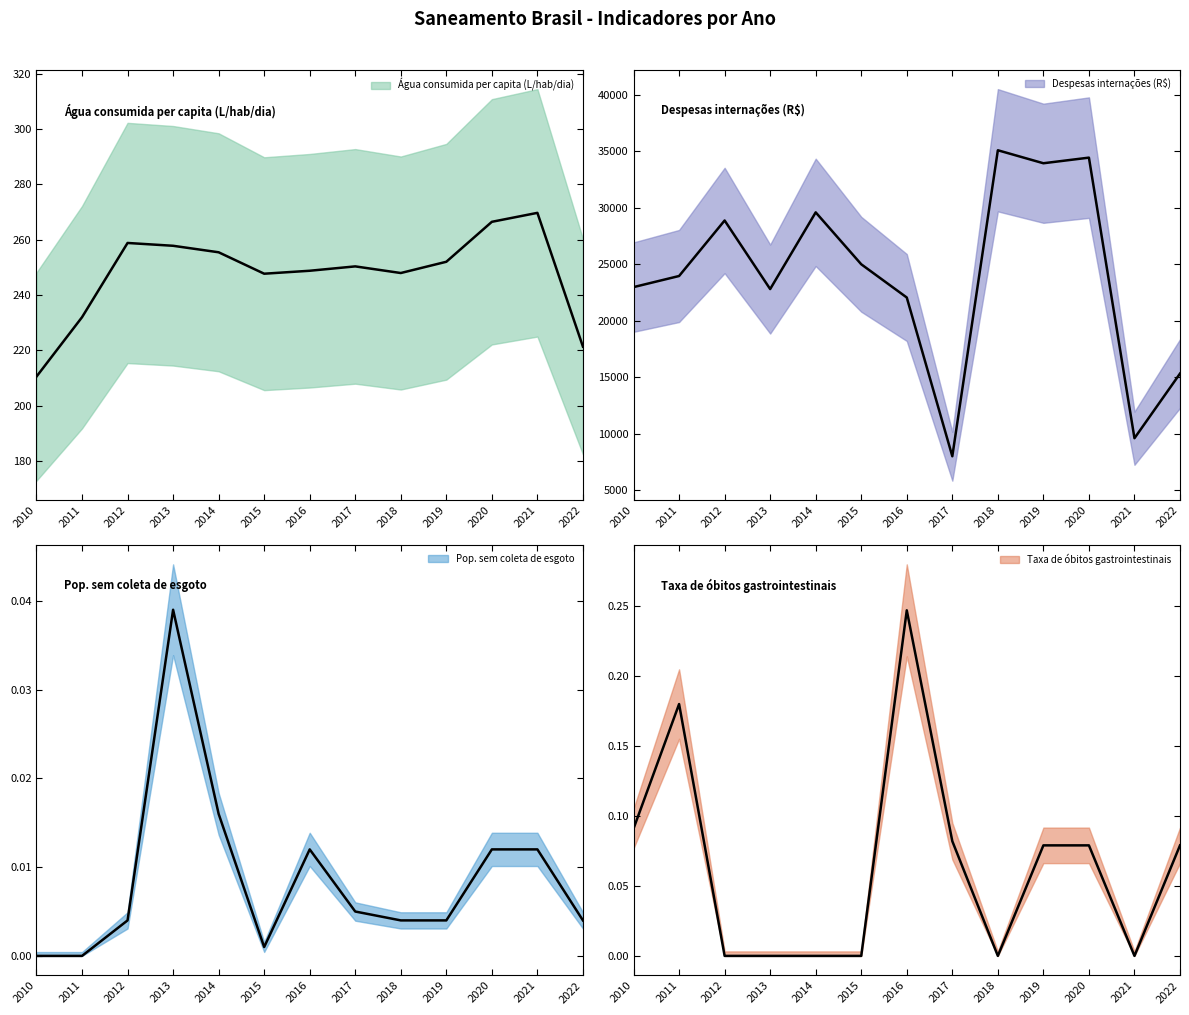

At which category is the sum across all series the highest?

2018